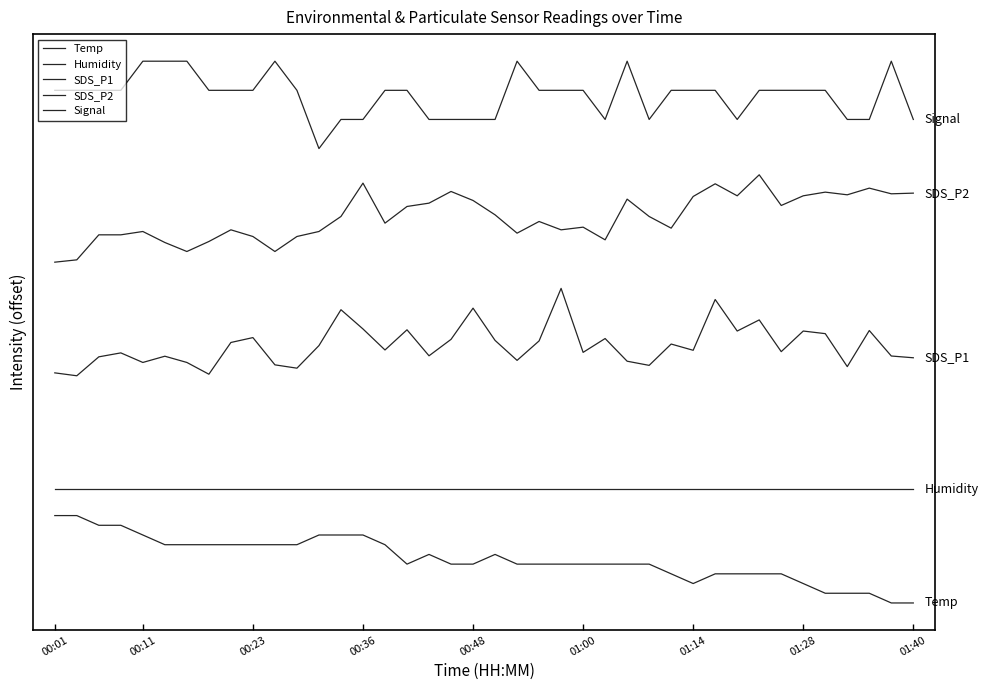

Does the chart have visible grid lines?

No